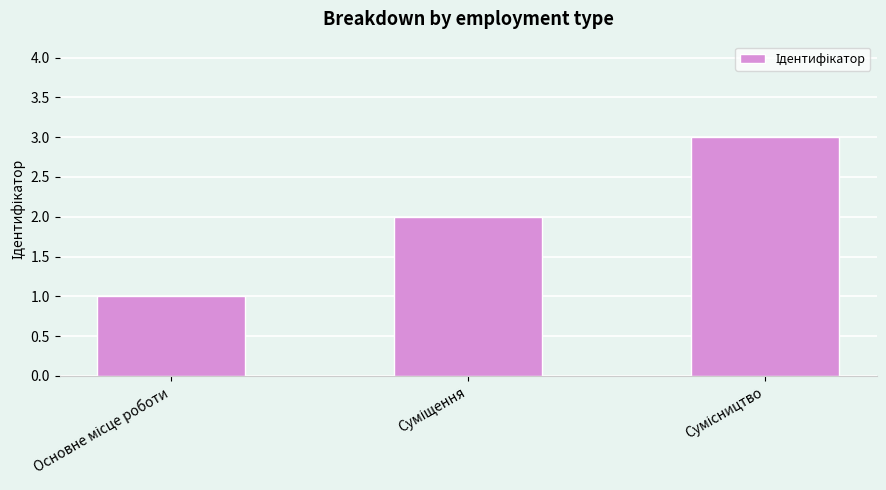

What is the maximum value shown in the chart?

3